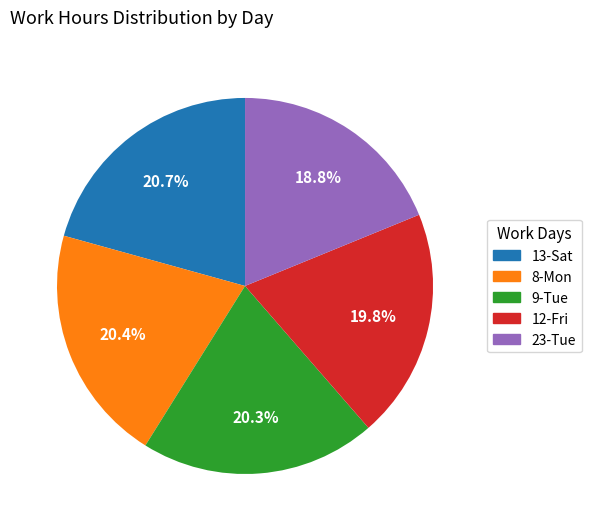

Is there any slice that represents more than half of the pie?

No